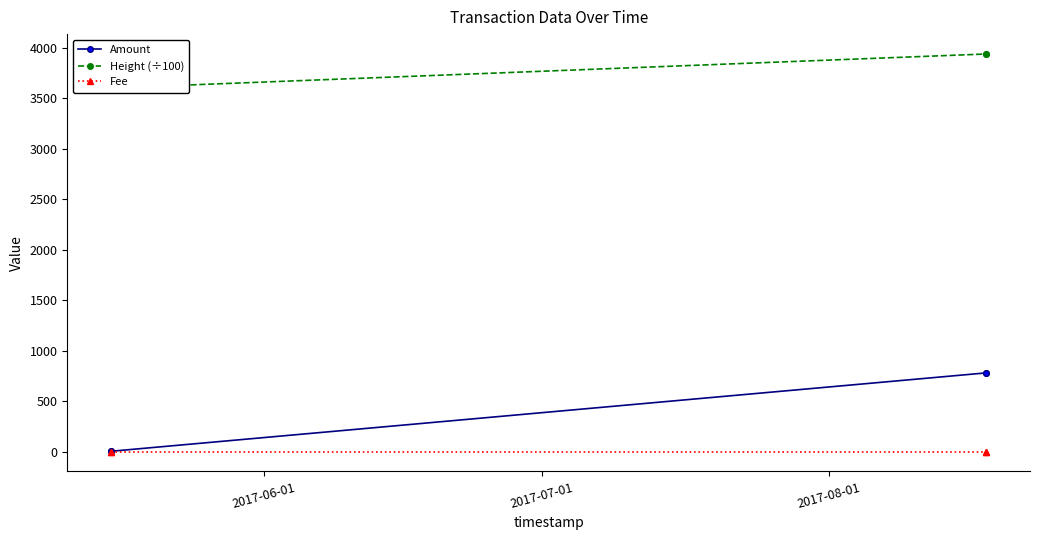

Does the chart display data point markers on the line(s)?

Yes